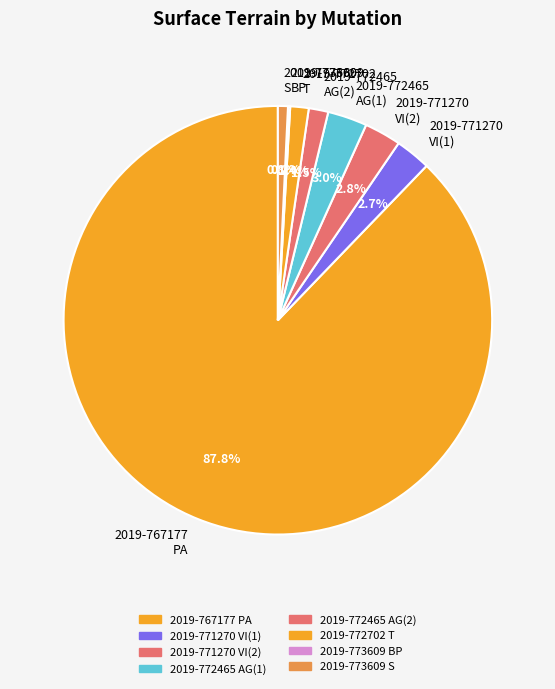

What is the majority slice?

2019-767177 PA